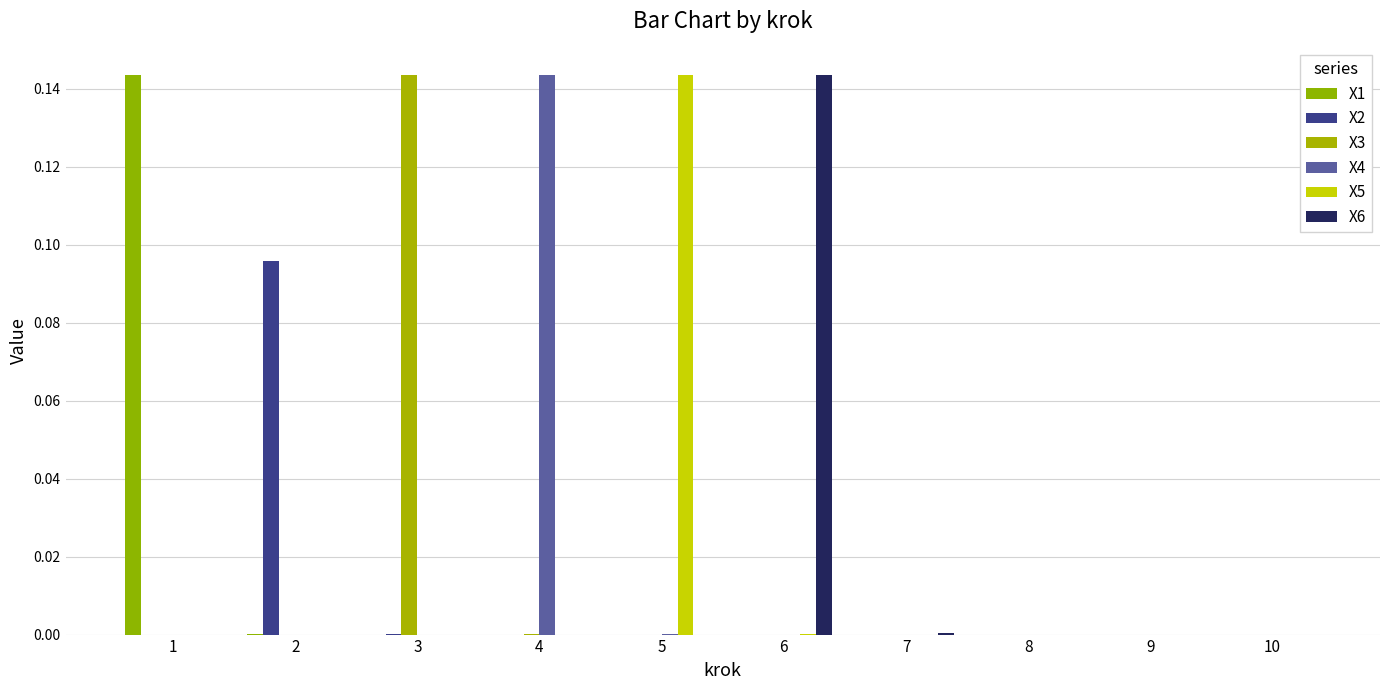

What is the difference between the maximum and second lowest values in the X5 series?

0.1